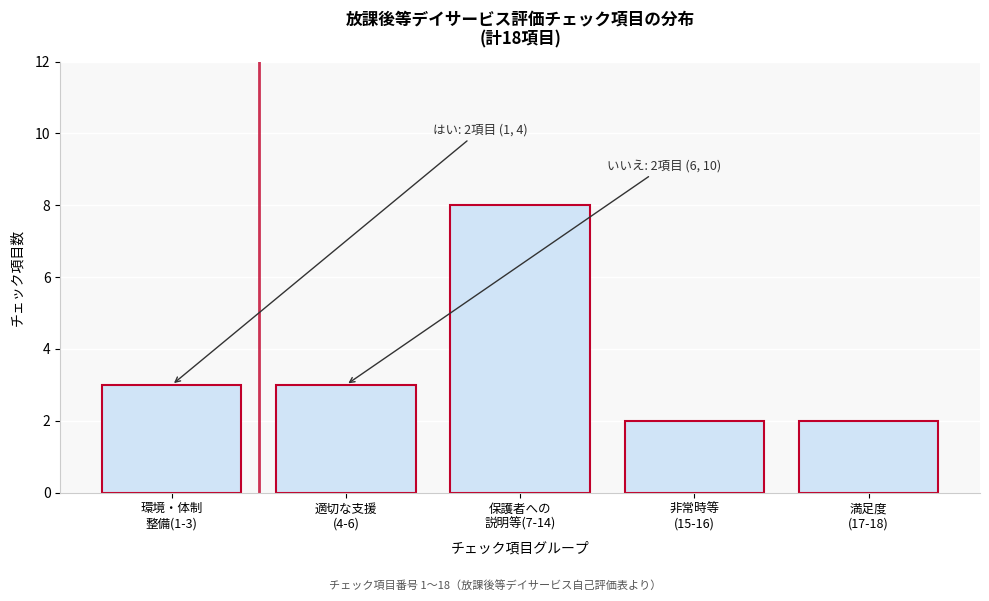

Reading left to right, list all the values displayed in this chart.

3	3	8	2	2